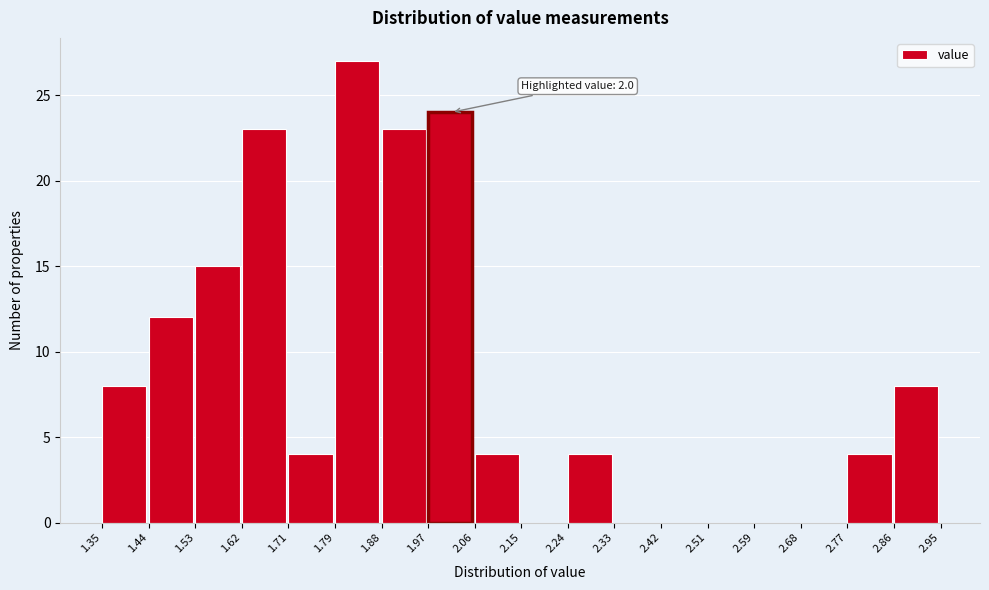

Which range on the x-axis has the tallest bar?

1.79 to 1.88